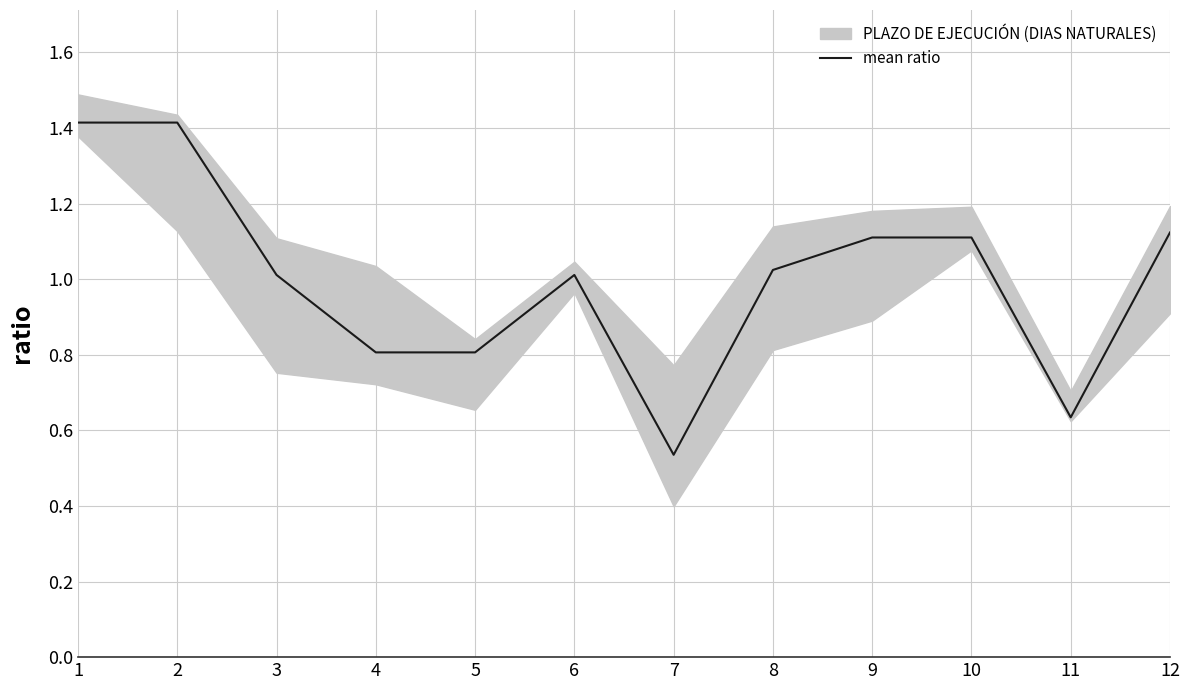

True or false: the data shows 1.1 at 12.

True